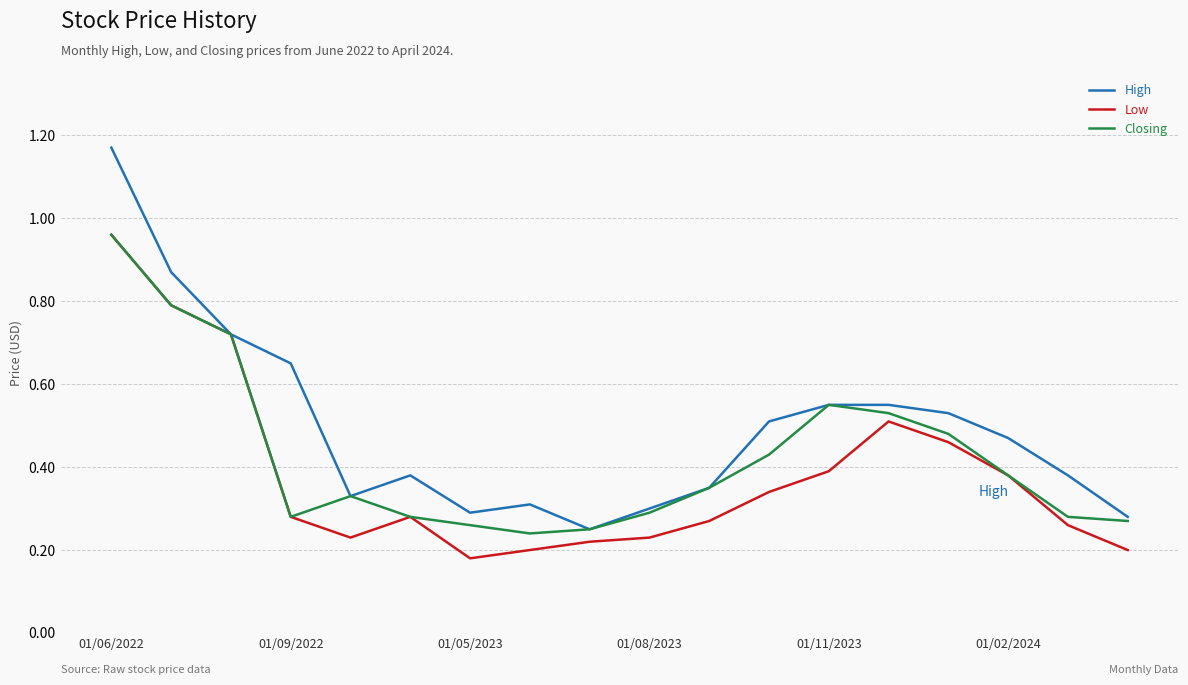

What are all the series names shown in the legend?

High, Low, Closing